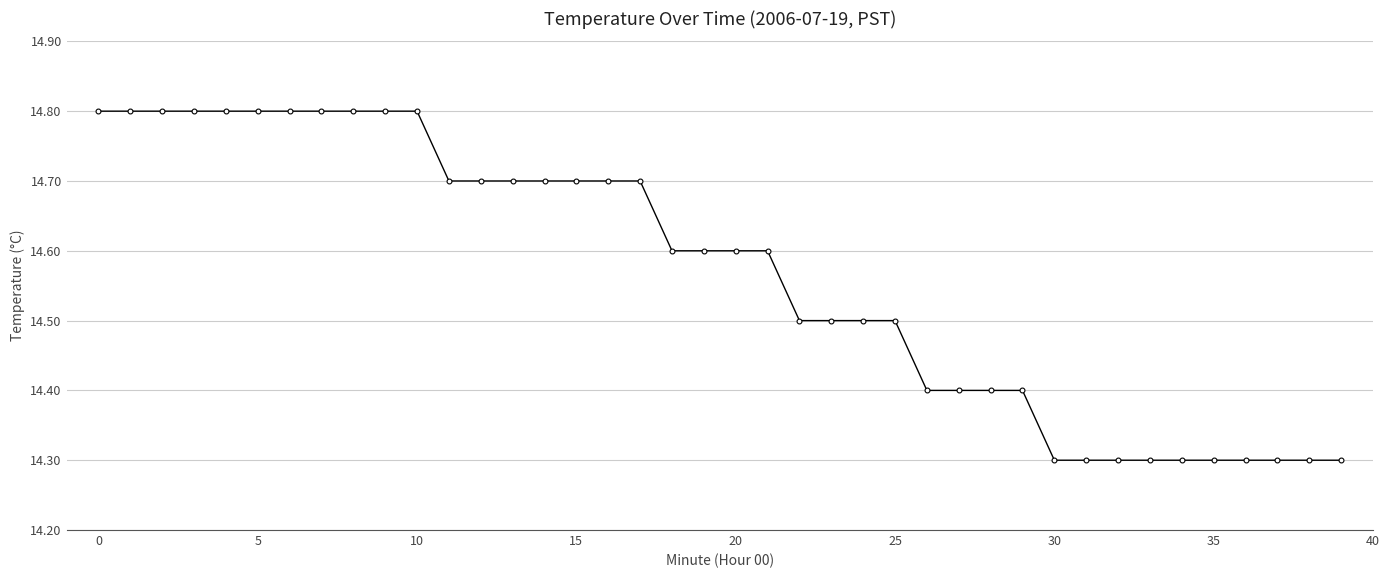

What is the difference between the second highest and second lowest values?

0.5